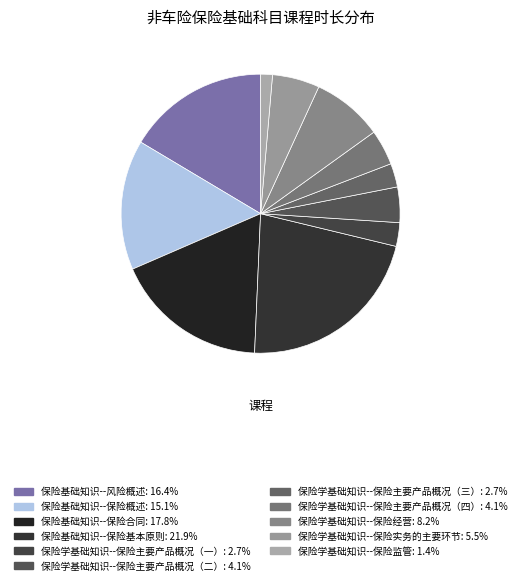

Is 保险基础知识--保险合同 the majority of the pie?

No